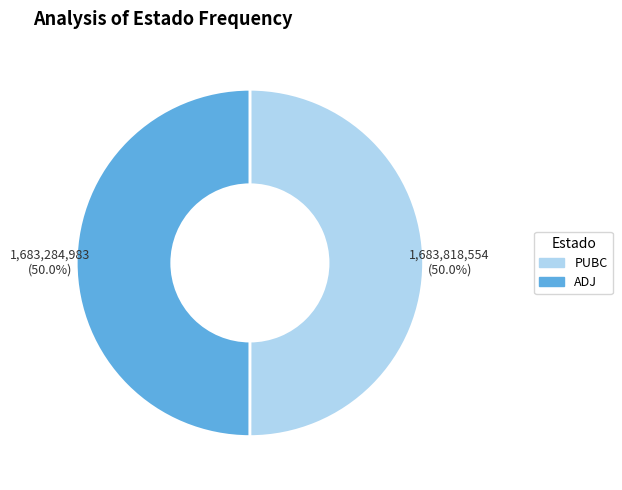

What is the ratio of the value at PUBC to the value at ADJ?

1.0